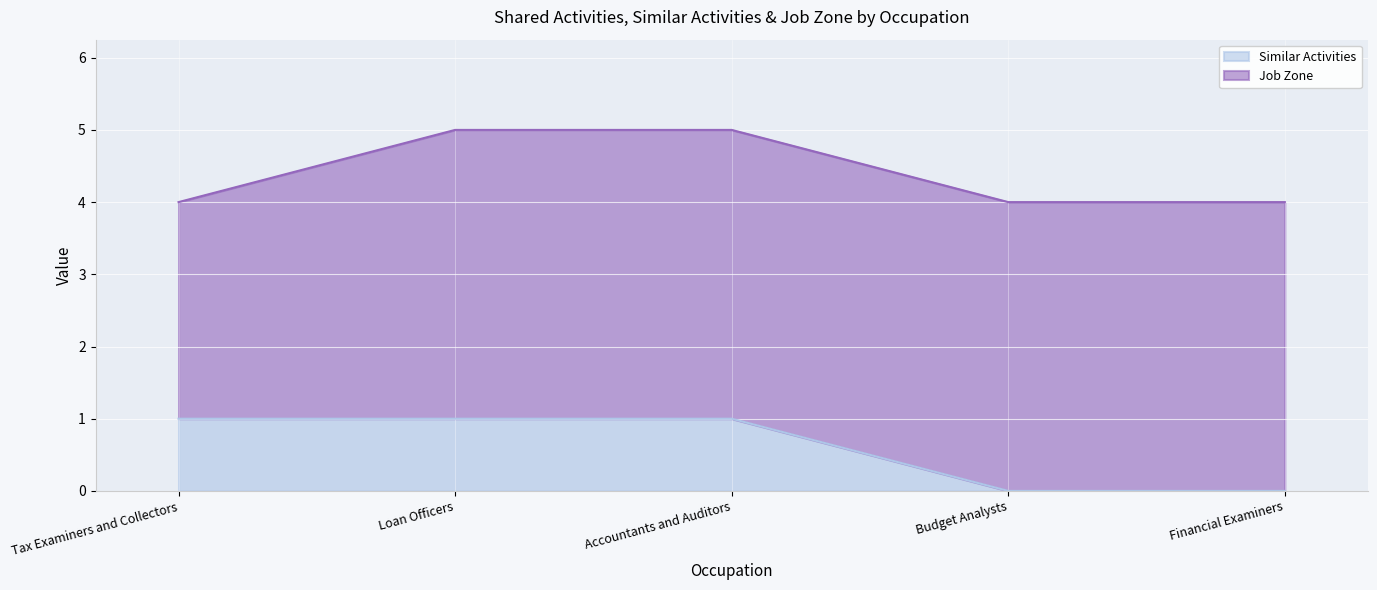

The Similar Activities series shows 0 at Accountants and Auditors. True or false?

False